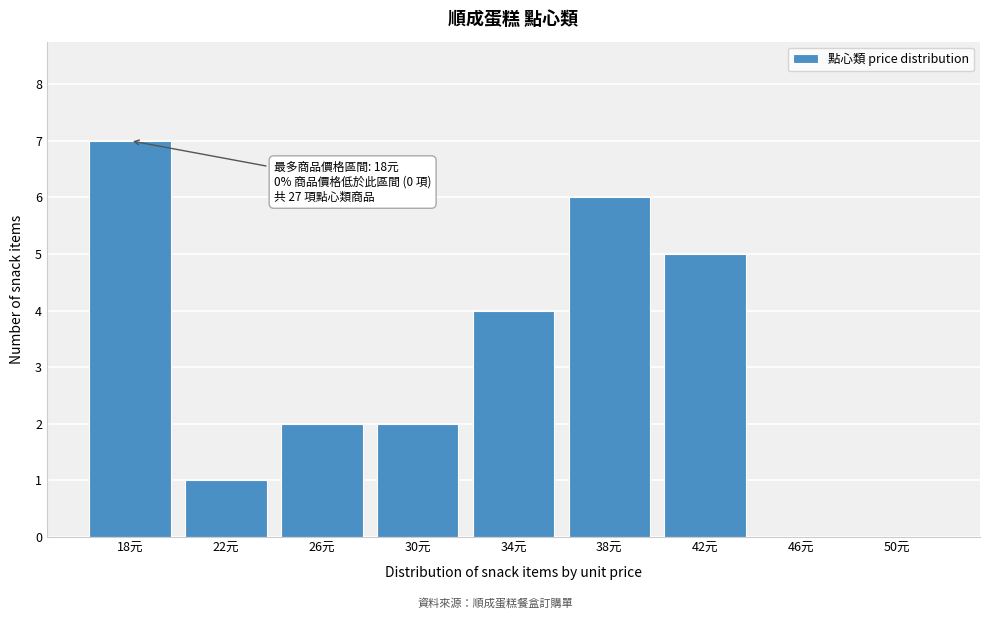

Reading left to right, what are all the values shown in this chart?

18元=7	22元=1	26元=2	30元=2	34元=4	38元=6	42元=5	46元=0	50元=0